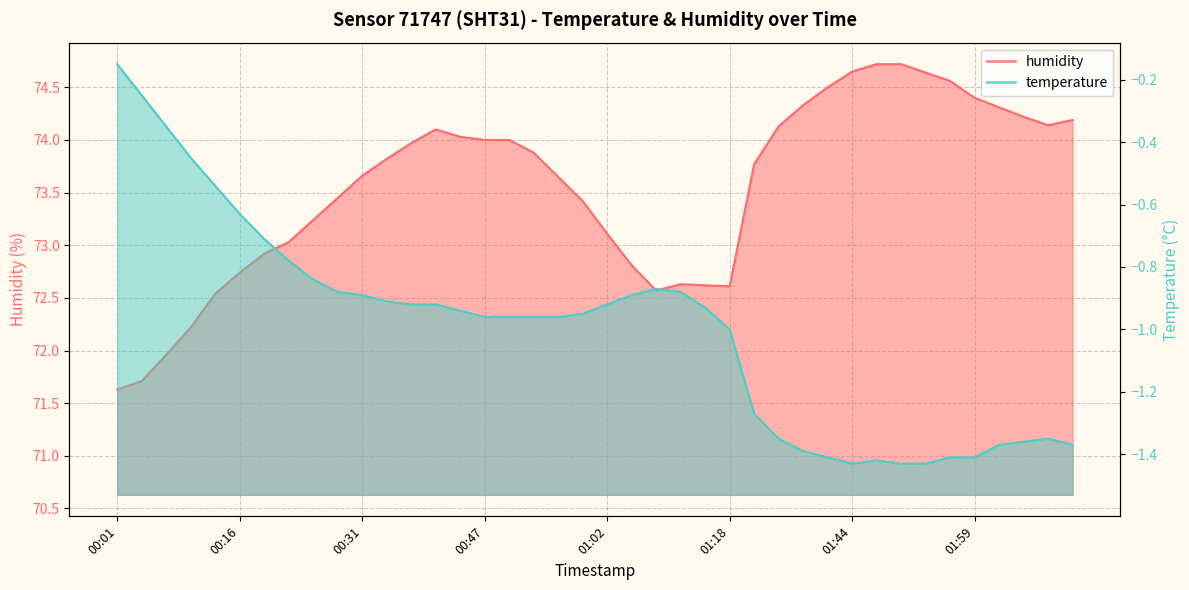

The humidity series shows 130.1 at 01:18. True or false?

False